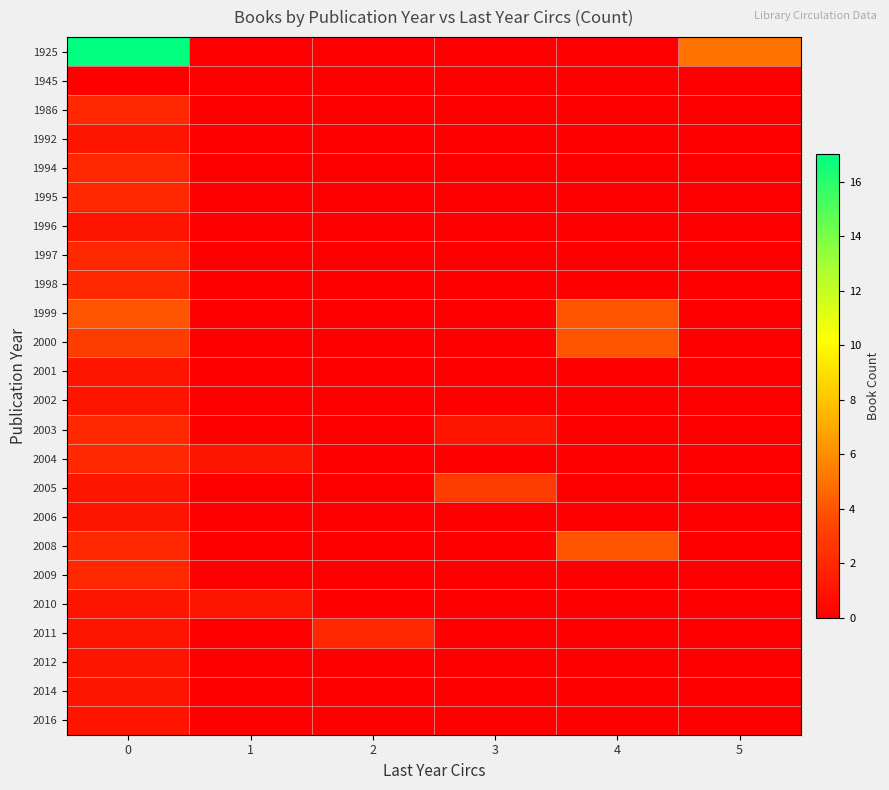

Which series has the widest spread of values?

1925